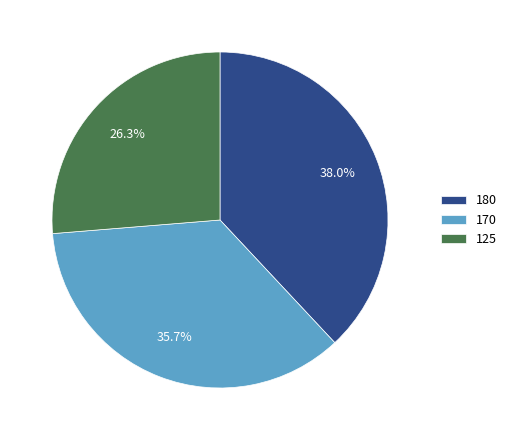

Does 125 represent more than half of the total?

No